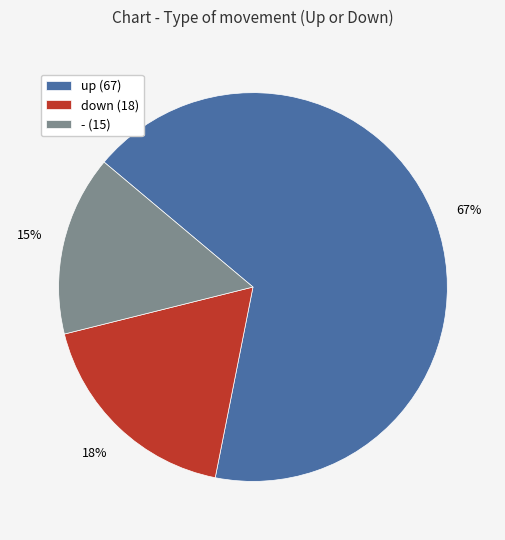

What is the smallest slice in the pie chart?

-